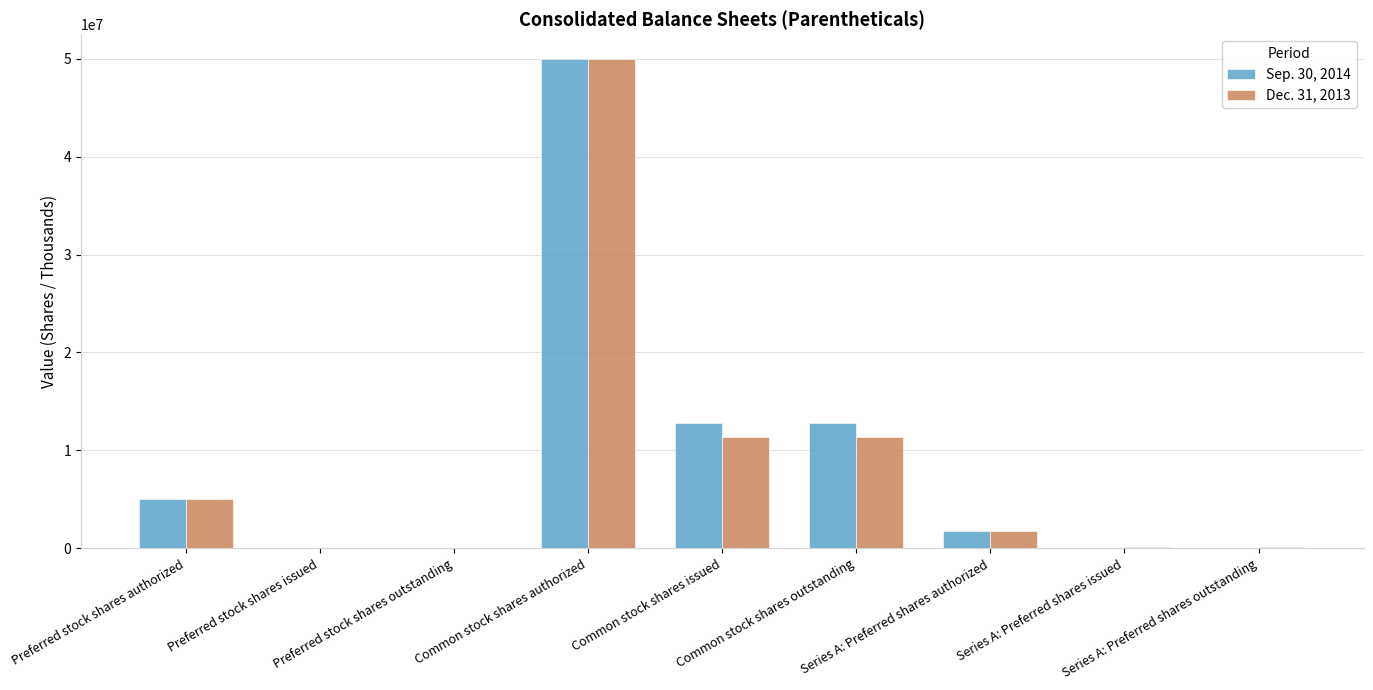

Is the value of Sep. 30, 2014 at Preferred stock shares authorized greater than the value of Dec. 31, 2013 at Series A: Preferred shares outstanding?

Yes